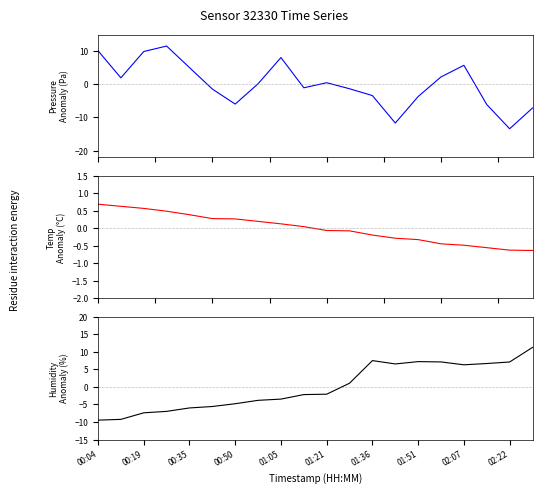

How many values in temperature are above zero?

10